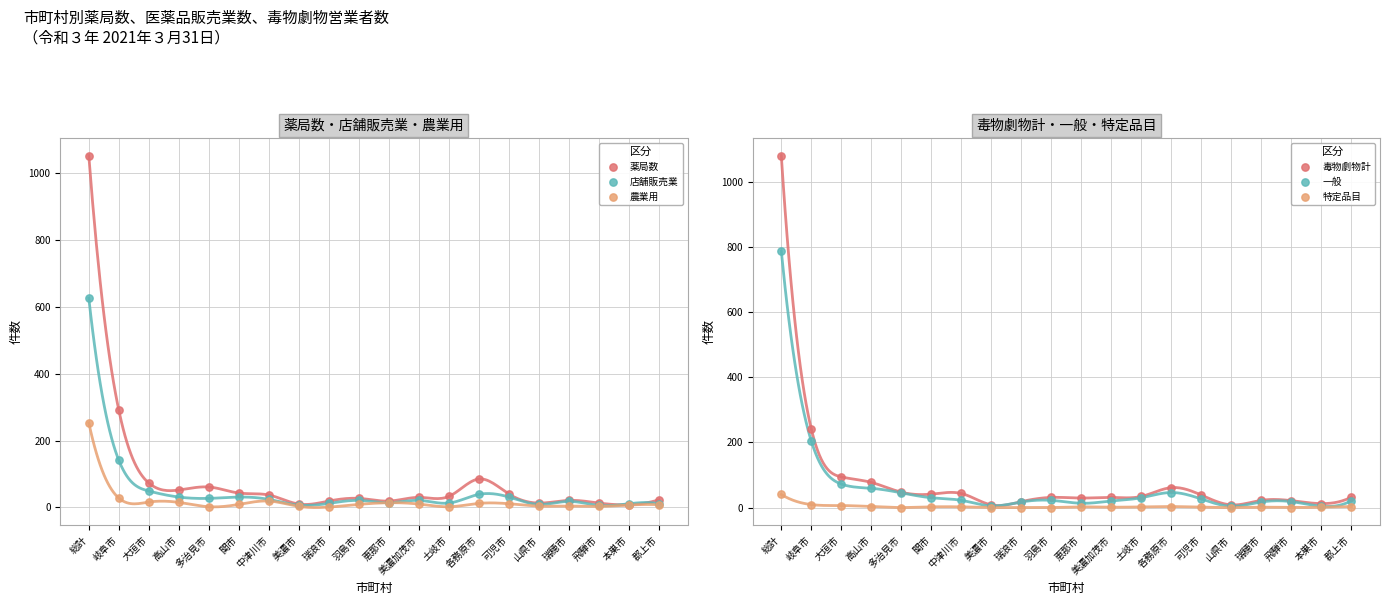

What are all the series names shown in the legend?

薬局数, 店舗販売業, 農業用, 毒物劇物計, 一般, 特定品目